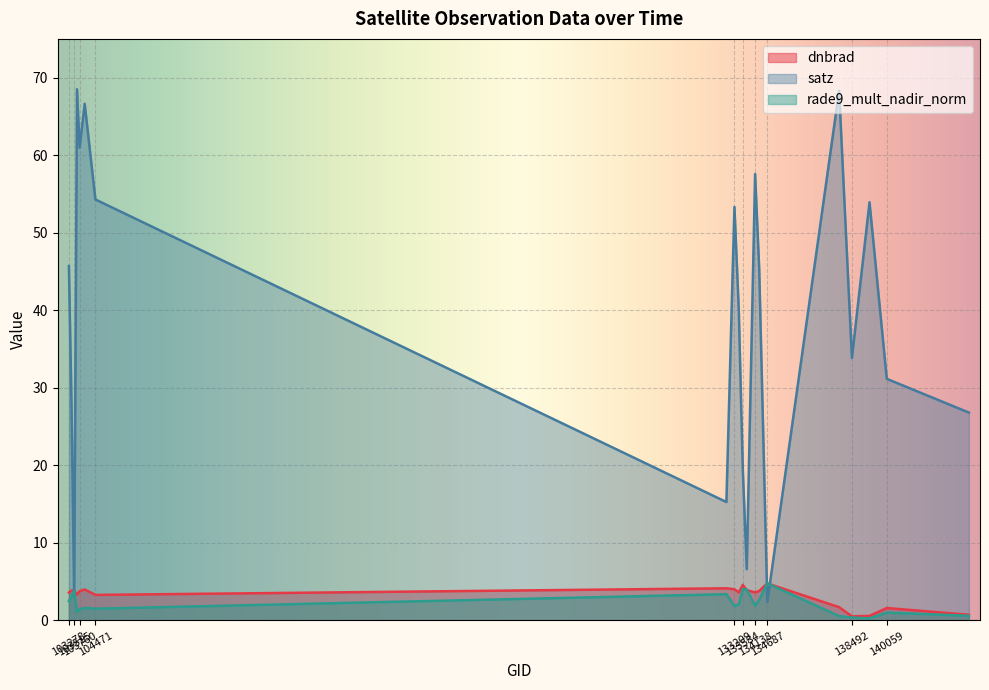

At which category is the sum across all series the highest?

103642